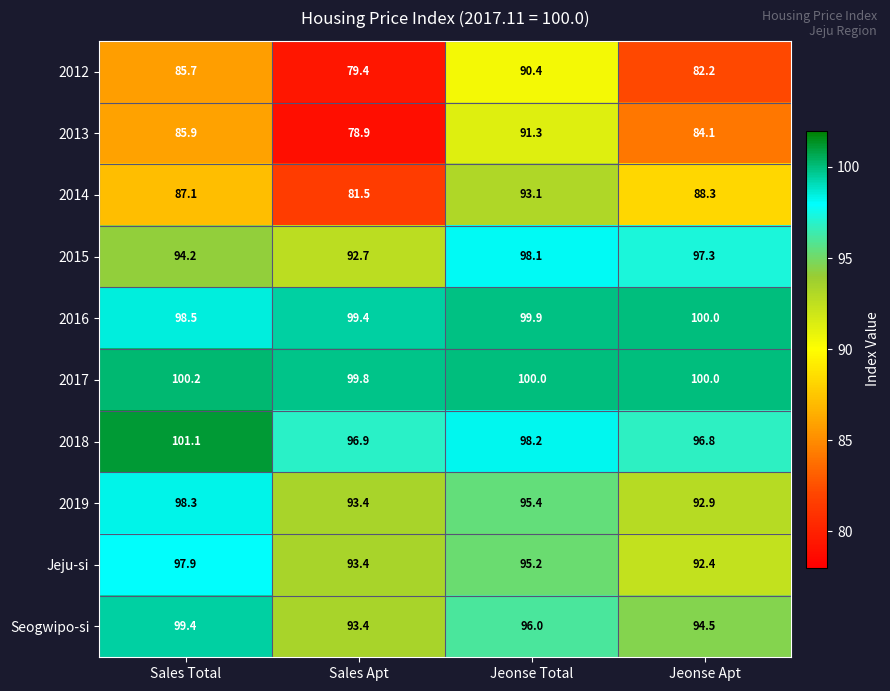

The value of 2019 at Jeonse Apt is 92.9. True or false?

True